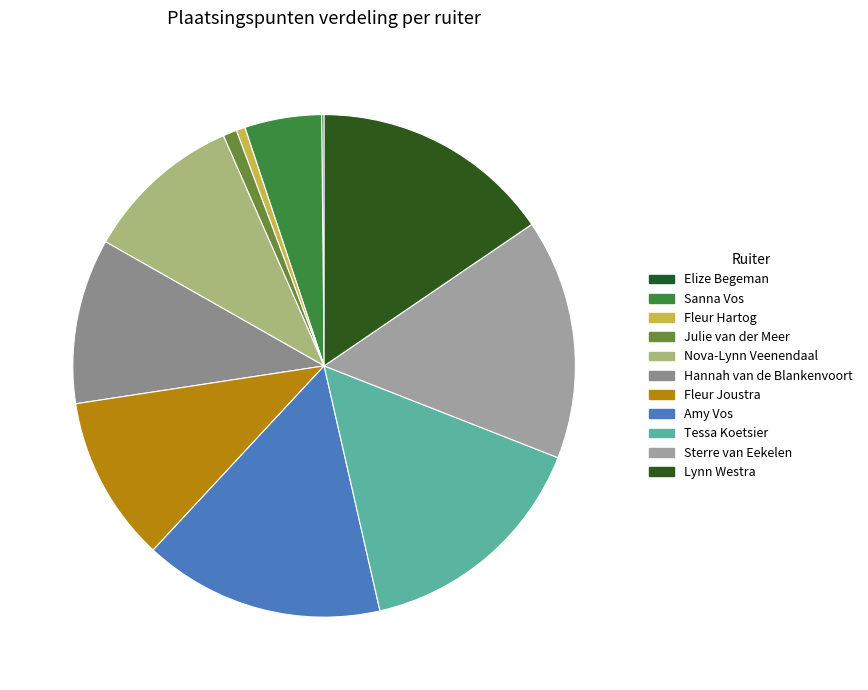

To the nearest percent, what portion does Hannah van de Blankenvoort represent?

11%